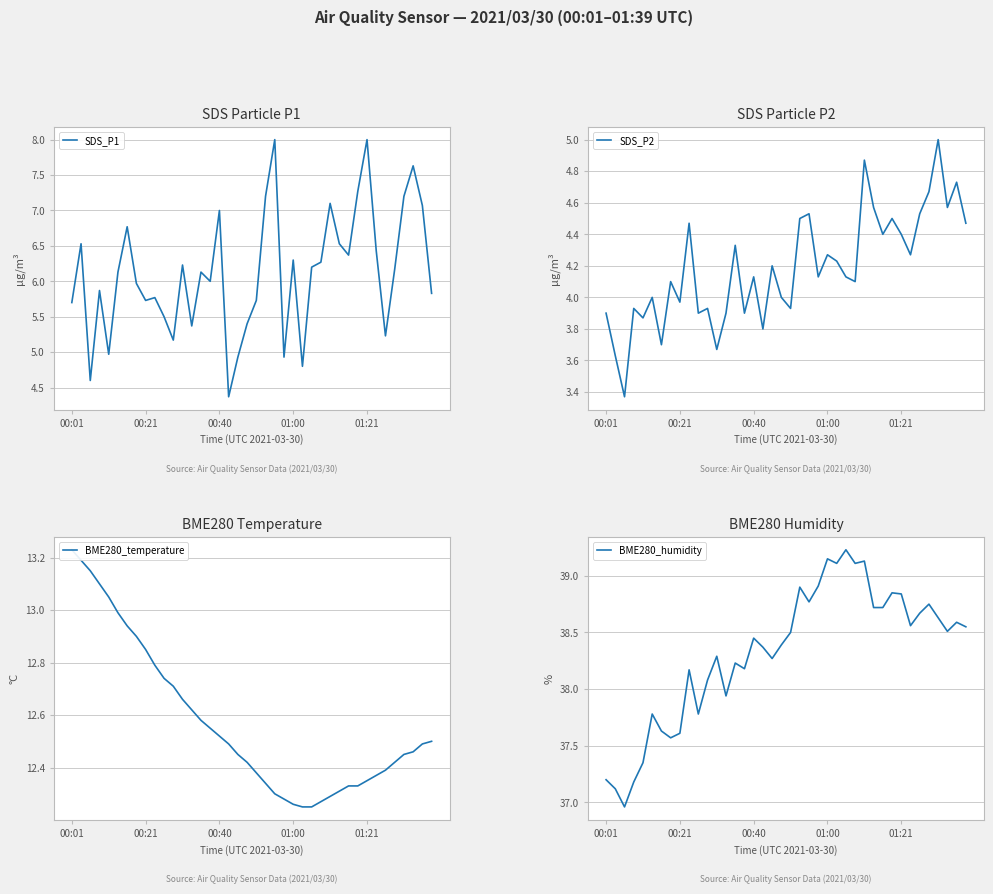

How many data points in SDS_P2 are above 4?

24